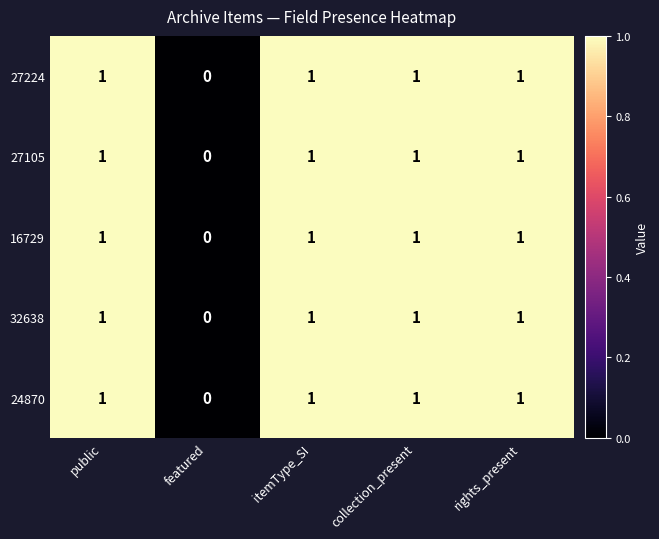

What is the sum of all 32638 values?

4